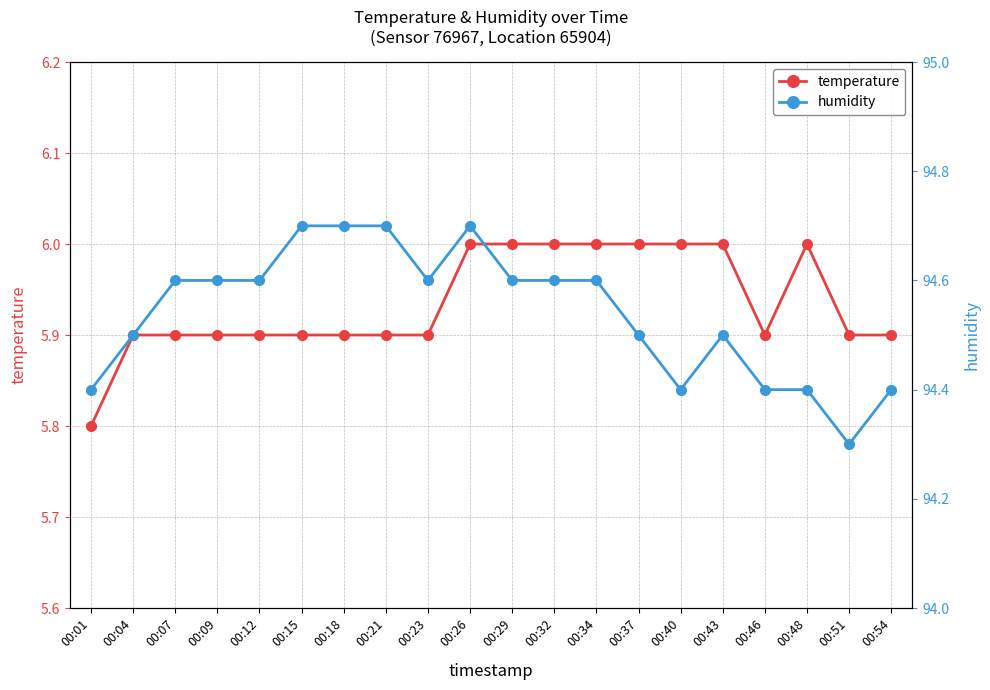

Where is the first local minimum for temperature?

00:46